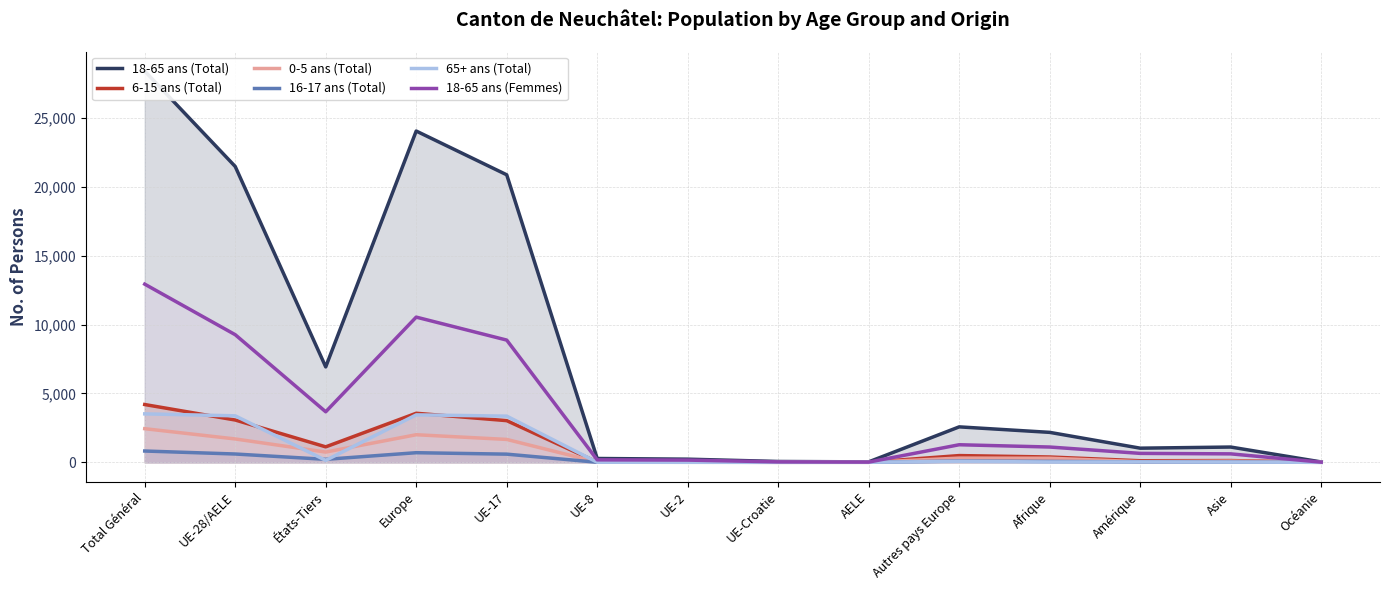

Reading left to right, list all the values displayed in this chart.

18-65 ans (Total): Total Général=28413	UE-28/AELE=21483	États-Tiers=6930	Europe=24058	UE-17=20880	UE-8=279	UE-2=229	UE-Croatie=62	AELE=33	Autres pays Europe=2575	Afrique=2176	Amérique=1028	Asie=1110	Océanie=28
6-15 ans (Total): Total Général=4197	UE-28/AELE=3073	États-Tiers=1124	Europe=3563	UE-17=3027	UE-8=20	UE-2=15	UE-Croatie=7	AELE=4	Autres pays Europe=490	Afrique=387	Amérique=114	Asie=128	Océanie=5
0-5 ans (Total): Total Général=2443	UE-28/AELE=1697	États-Tiers=746	Europe=2004	UE-17=1663	UE-8=22	UE-2=9	UE-Croatie=1	AELE=2	Autres pays Europe=307	Afrique=296	Amérique=48	Asie=90	Océanie=3
16-17 ans (Total): Total Général=821	UE-28/AELE=604	États-Tiers=217	Europe=699	UE-17=594	UE-8=5	UE-2=3	UE-Croatie=0	AELE=2	Autres pays Europe=95	Afrique=67	Amérique=32	Asie=23	Océanie=0
65+ ans (Total): Total Général=3519	UE-28/AELE=3376	États-Tiers=143	Europe=3447	UE-17=3355	UE-8=7	UE-2=3	UE-Croatie=7	AELE=4	Autres pays Europe=71	Afrique=24	Amérique=30	Asie=18	Océanie=0
18-65 ans (Femmes): Total Général=12939	UE-28/AELE=9268	États-Tiers=3671	Europe=10545	UE-17=8877	UE-8=180	UE-2=162	UE-Croatie=33	AELE=16	Autres pays Europe=1277	Afrique=1111	Amérique=650	Asie=615	Océanie=13